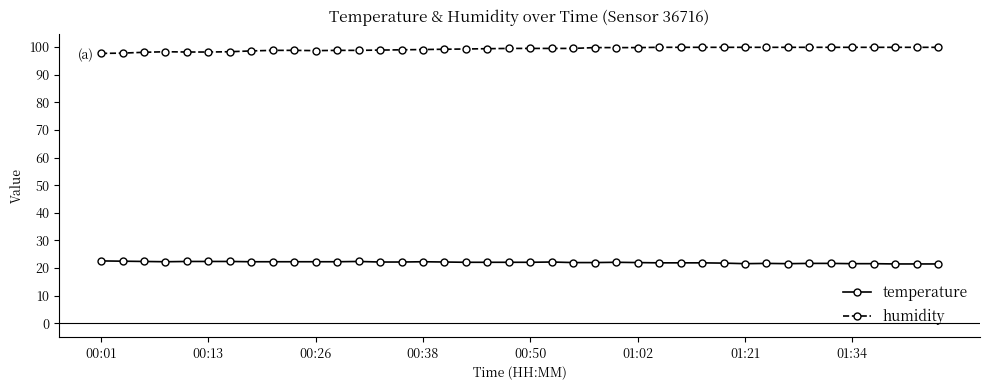

True or false: humidity and temperature cross at least once.

False